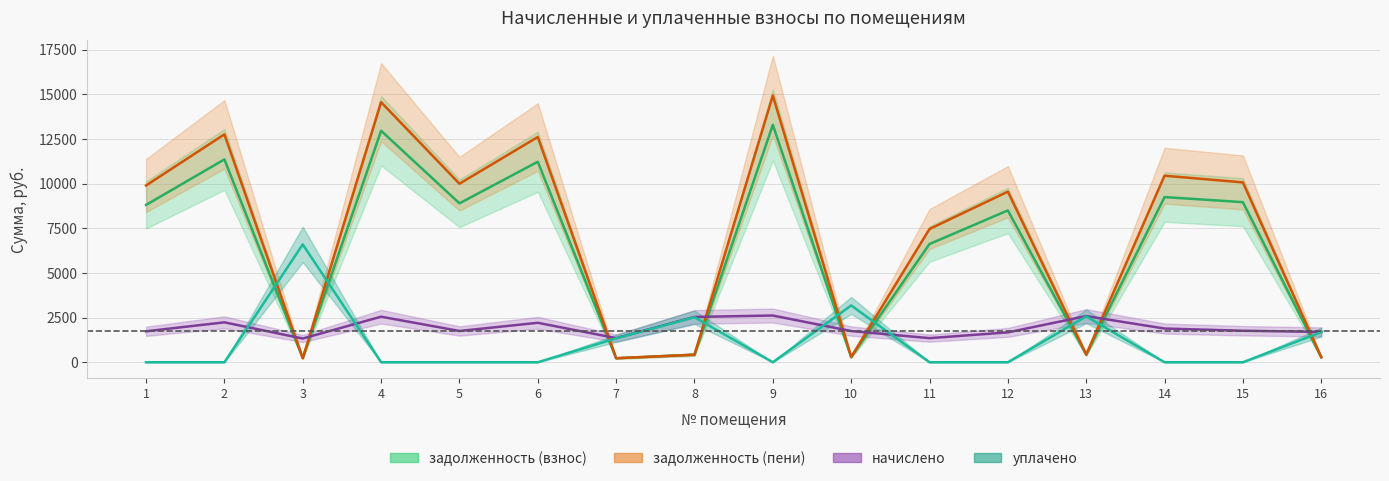

At how many categories does at least one series exceed 7150?

10